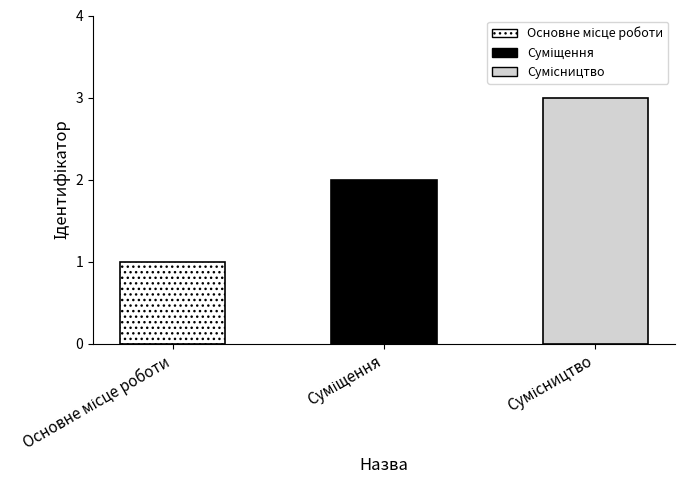

What is the difference between the maximum and minimum values?

2